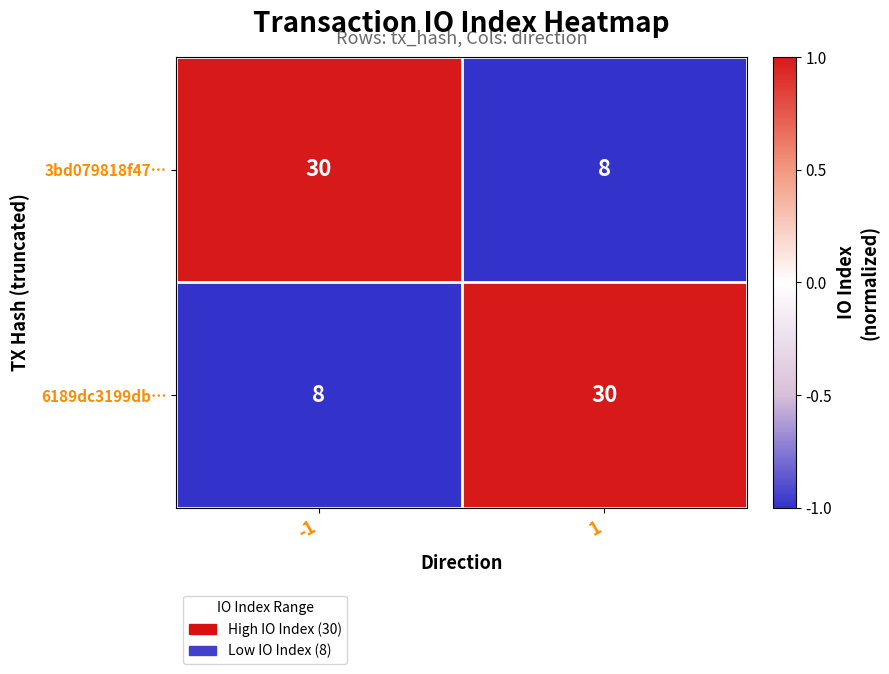

Count the number of data series in this chart.

2